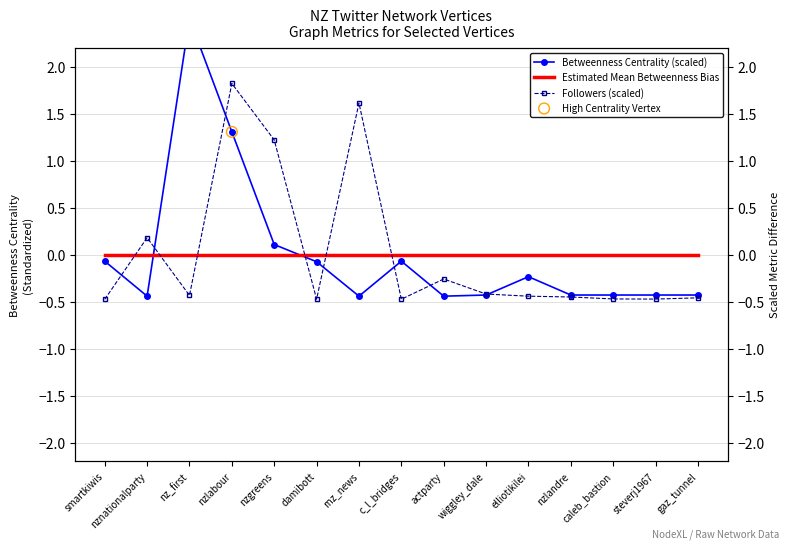

Is the value of Betweenness Centrality at steverj1967 greater than the value of Followers at wiggley_dale?

No